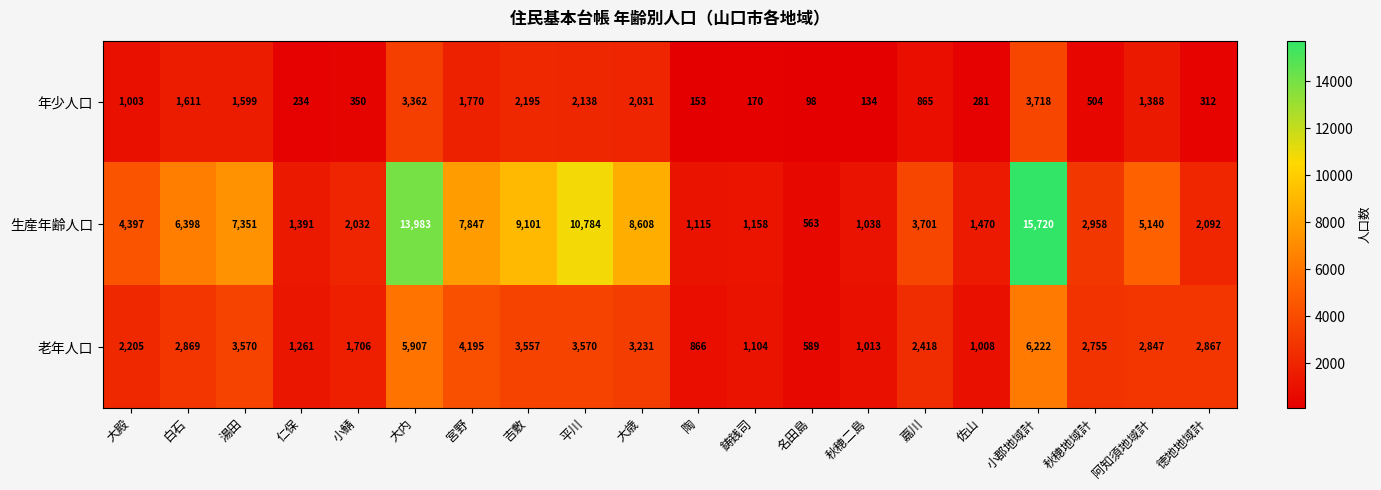

What is the difference between the maximum and minimum values in the 老年人口 series?

5633